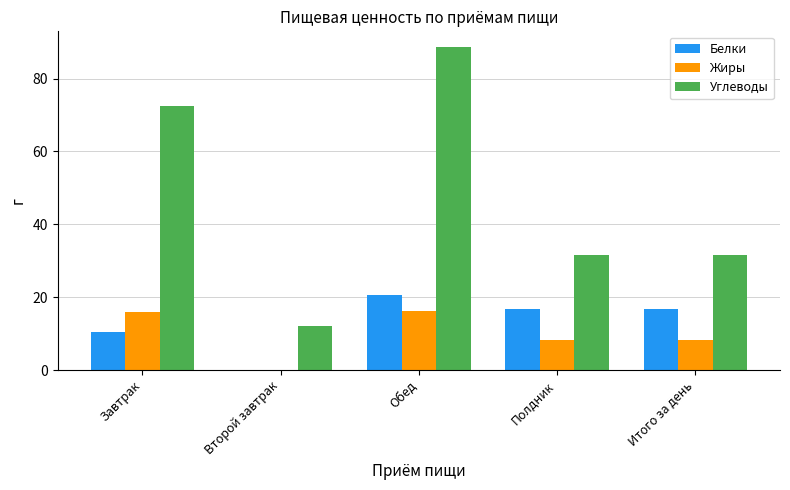

What is the maximum value shown in the chart?

88.5